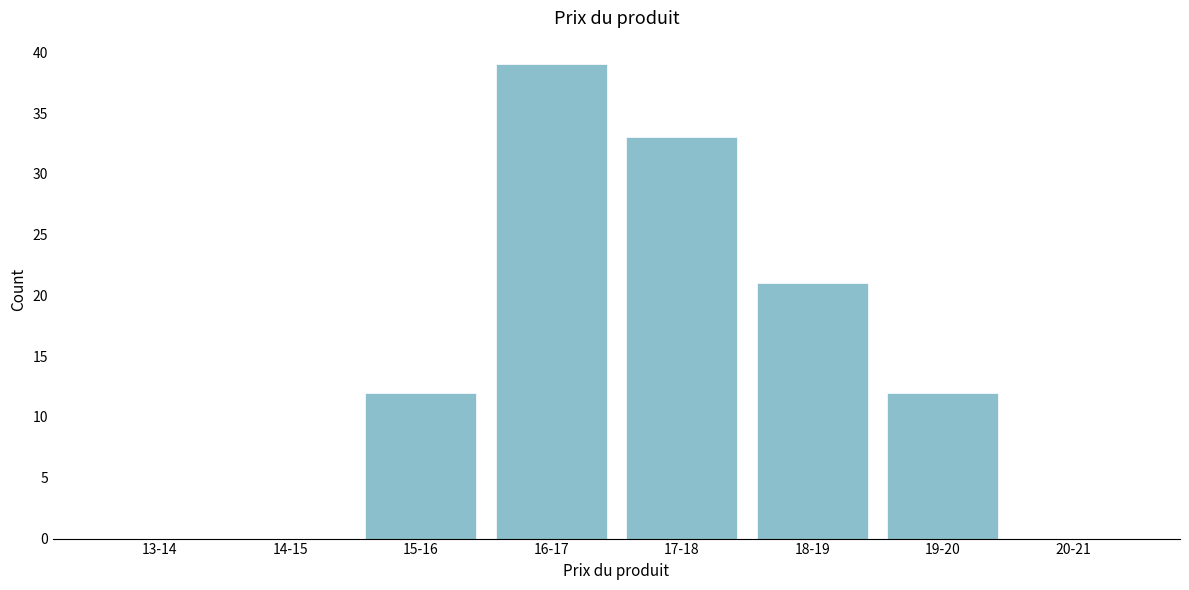

Reading left to right, extract all data points from this chart.

13-14=0	14-15=0	15-16=12	16-17=39	17-18=33	18-19=21	19-20=12	20-21=0